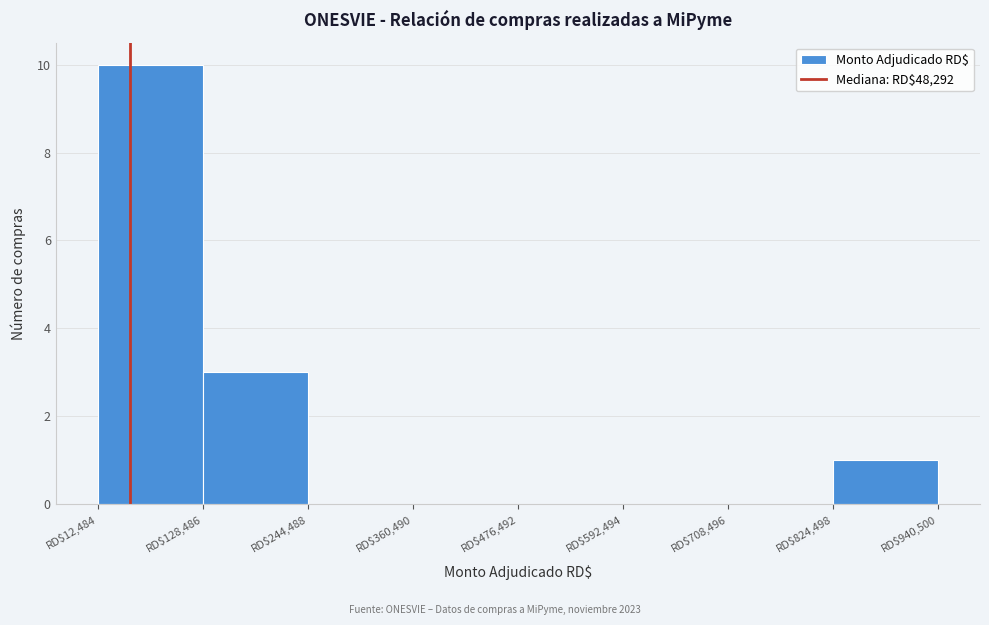

How tall is the bar that spans 820000 to 940000 on the x-axis? Neither the bar edges nor the heights are printed on the chart, so give them approximately, as read against the axes.

1